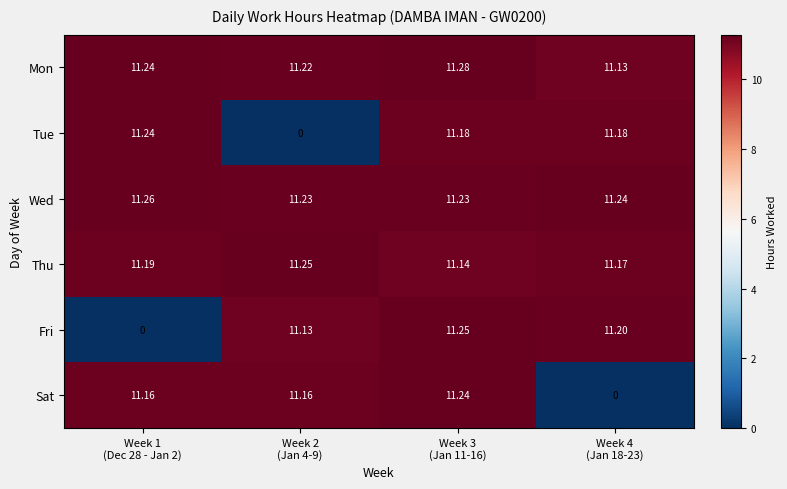

What is the total value across all series at Week 2
(Jan 4-9)?

56.0